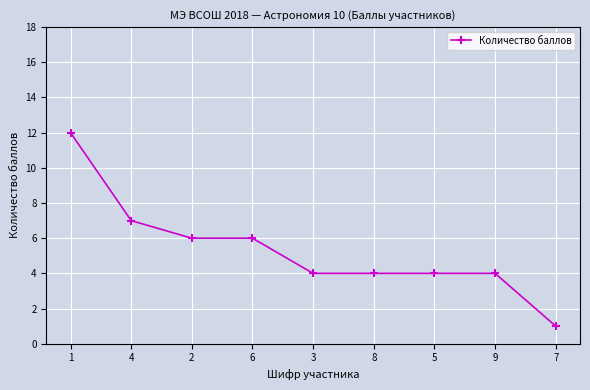

What is the greatest value displayed?

12